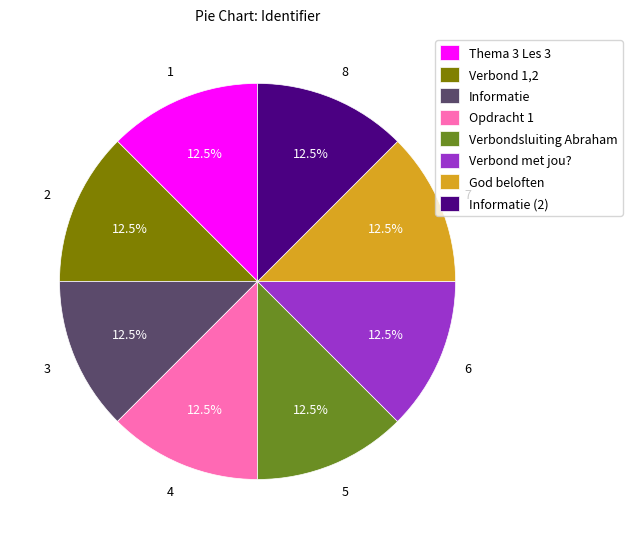

Do Verbond 1,2 and Informatie together represent more than half of the pie?

No